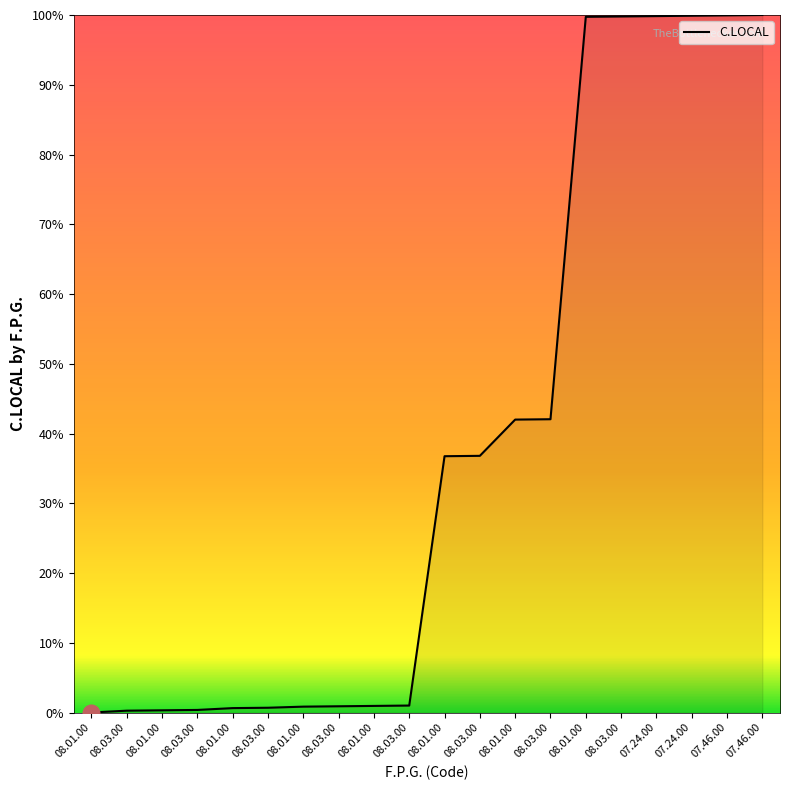

What is the label of the 14th point from the right?

08.01.00